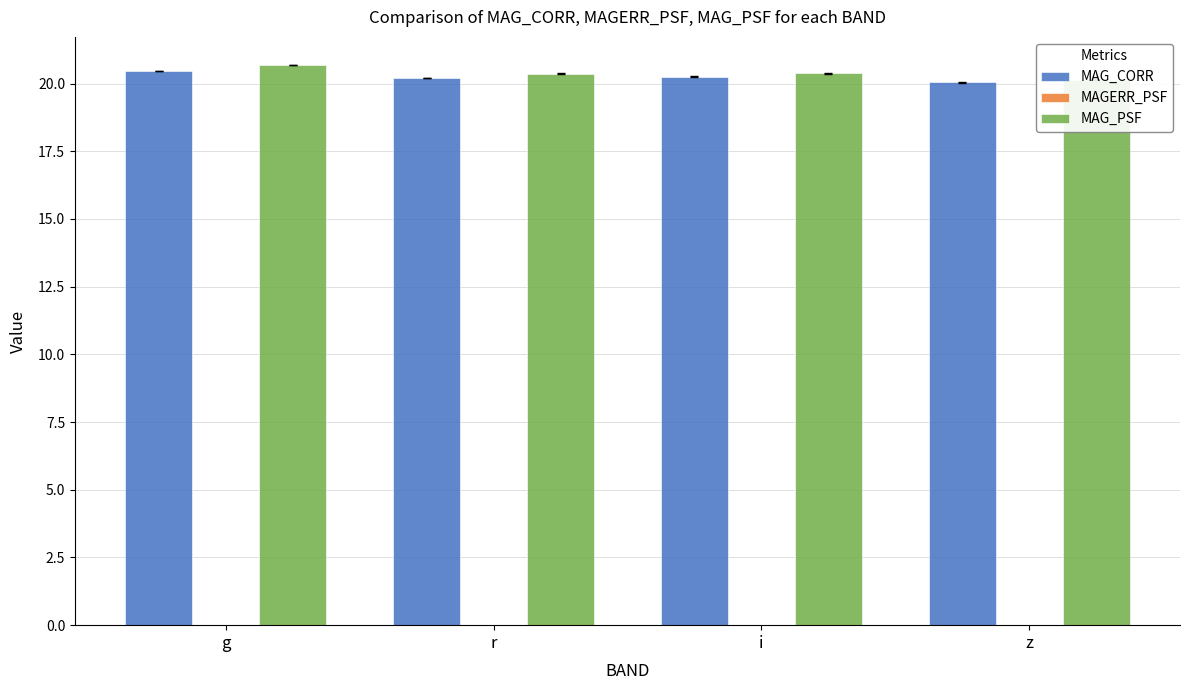

Rank the series at r from lowest to highest value.

MAGERR_PSF, MAG_CORR, MAG_PSF